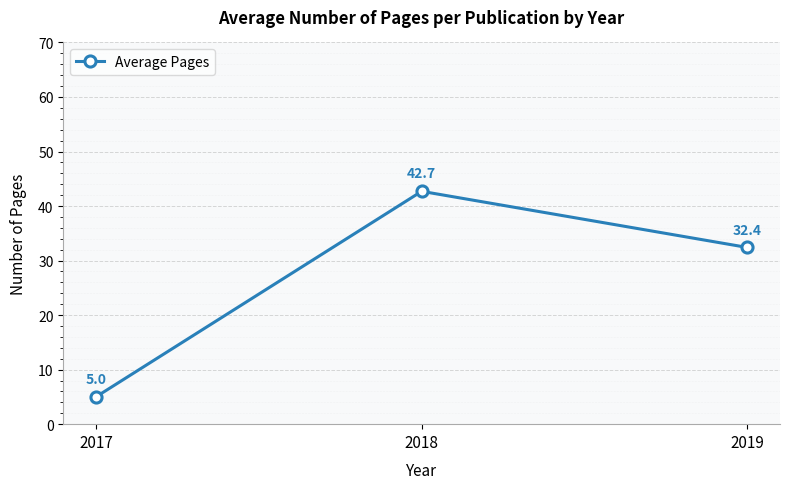

What is the minimum value shown in the chart?

5.0